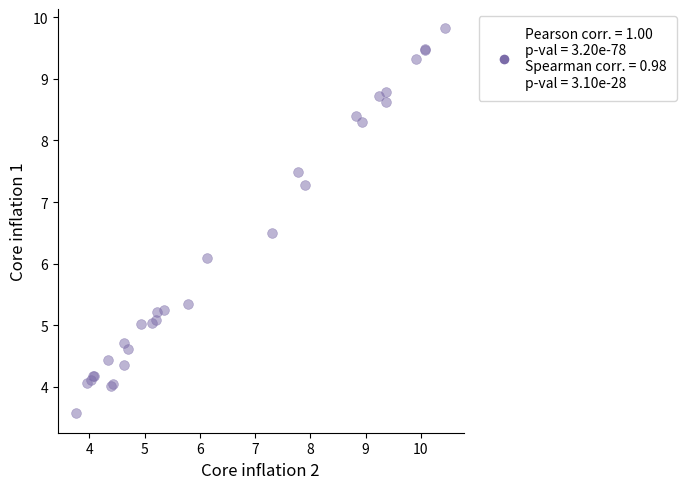

What Y value in the scatter plot is closest to 6?

6.1